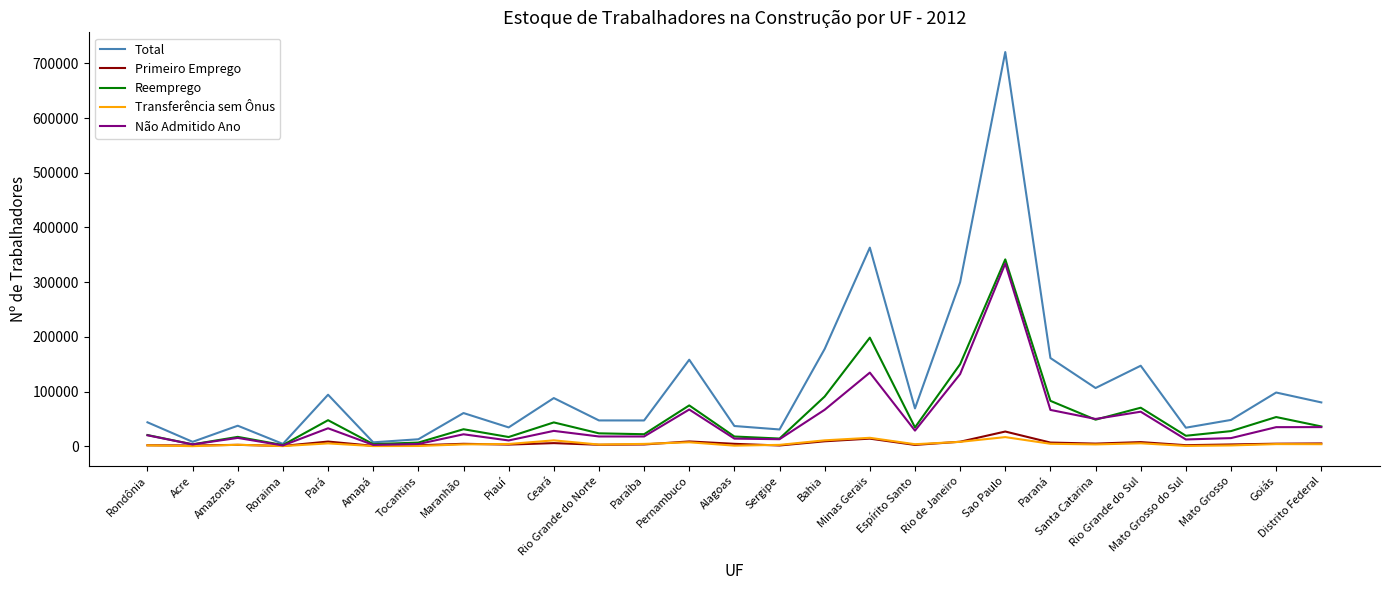

At which category does Reemprego reach its first local peak?

Amazonas